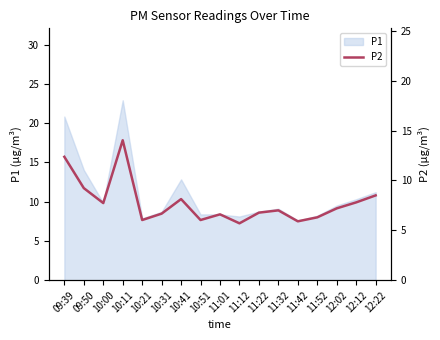

How many points are higher than both their immediate neighbors (excluding endpoints)?

4